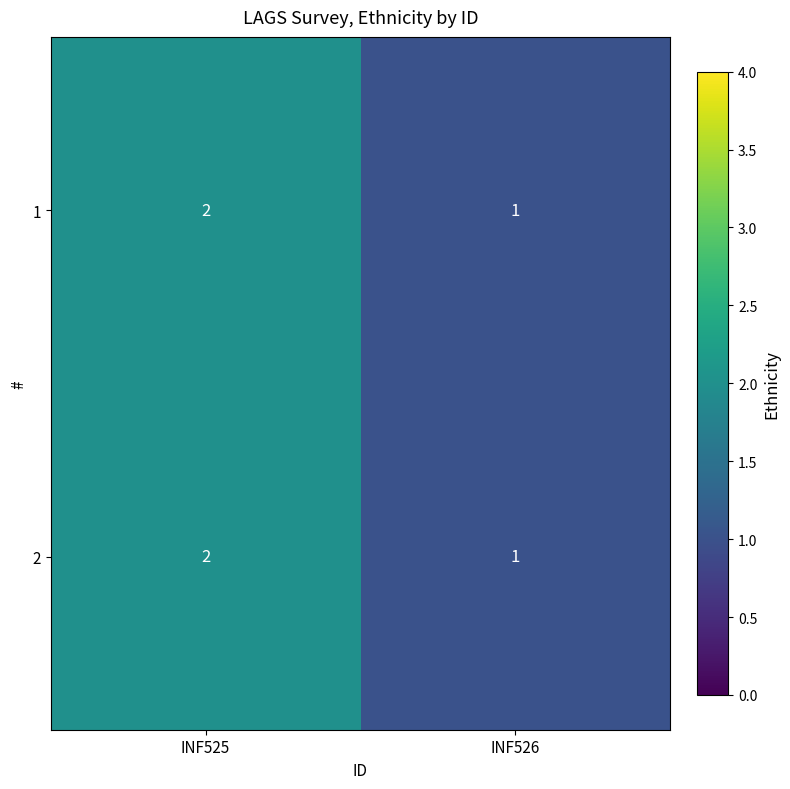

Reading left to right, extract all data points from this chart.

1: 2	1
2: 2	1